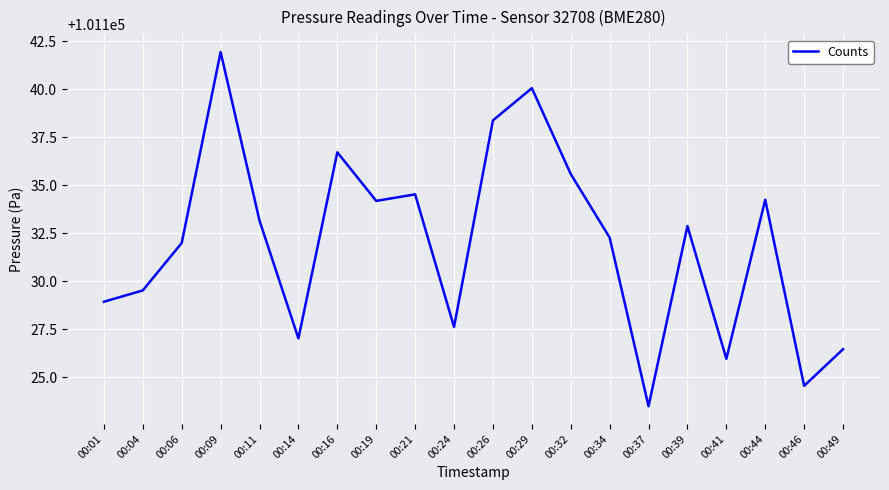

Between 00:39 and 00:46, which is larger?

00:39